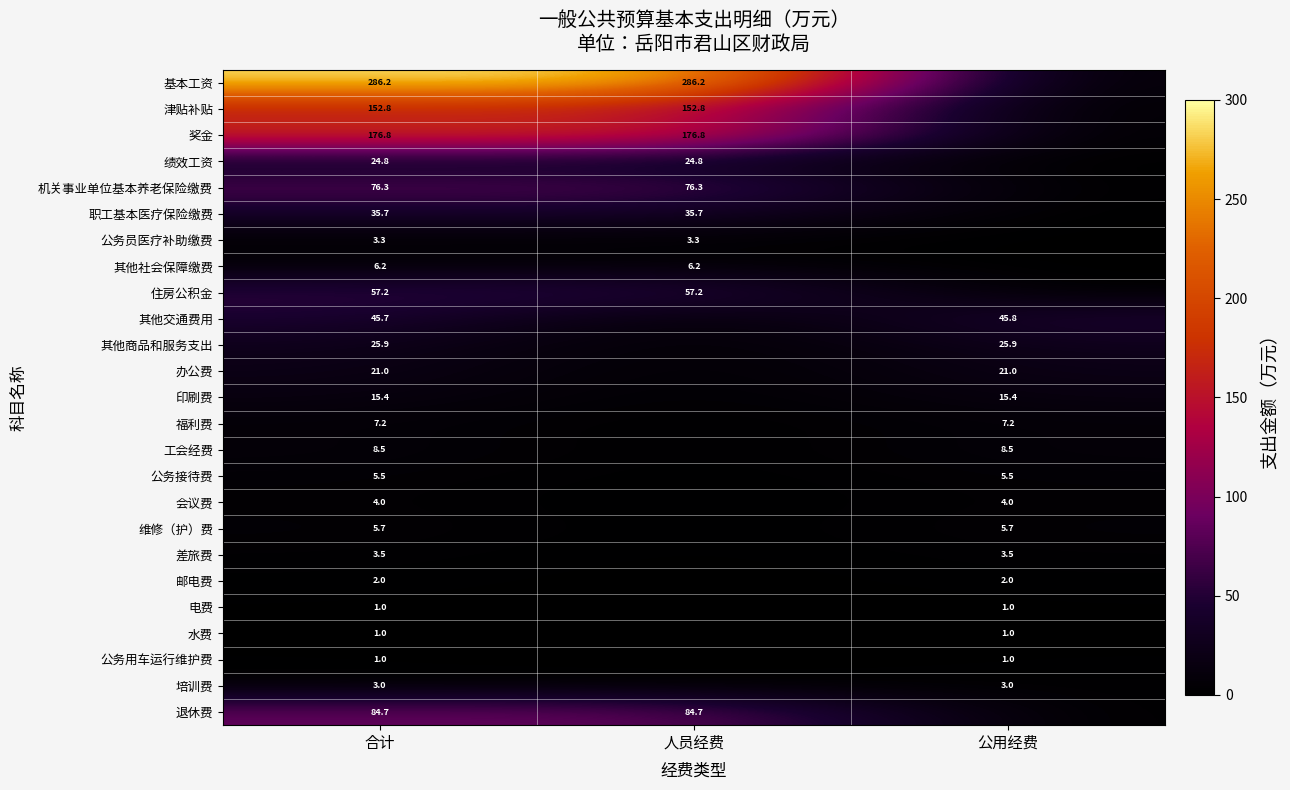

The 其他商品和服务支出 series shows 37.2 at 公用经费. True or false?

False